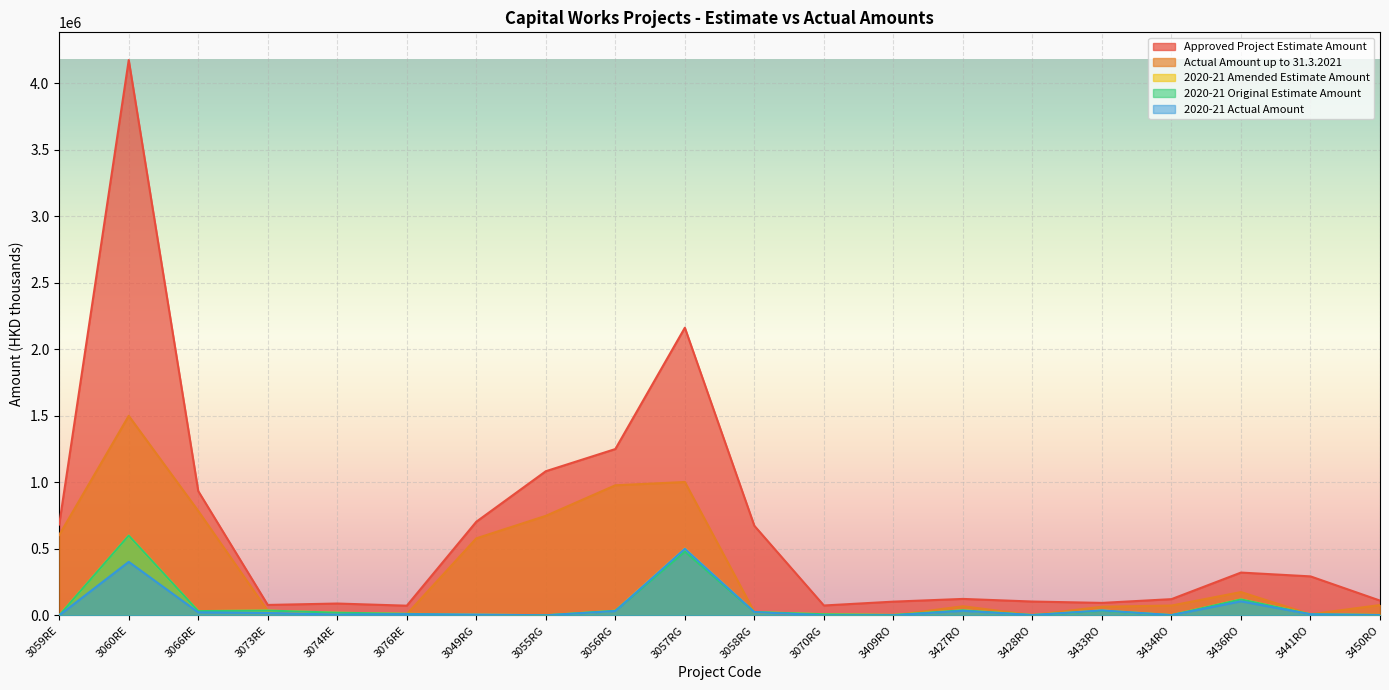

What is the approximate value of 2020-21 Amended Estimate Amount at 3049RG?

7100